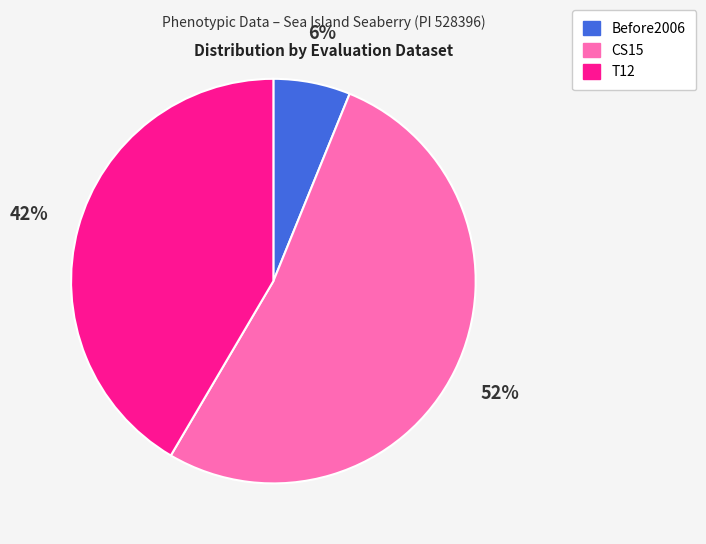

Is it true that T12 is 30% of the pie?

False